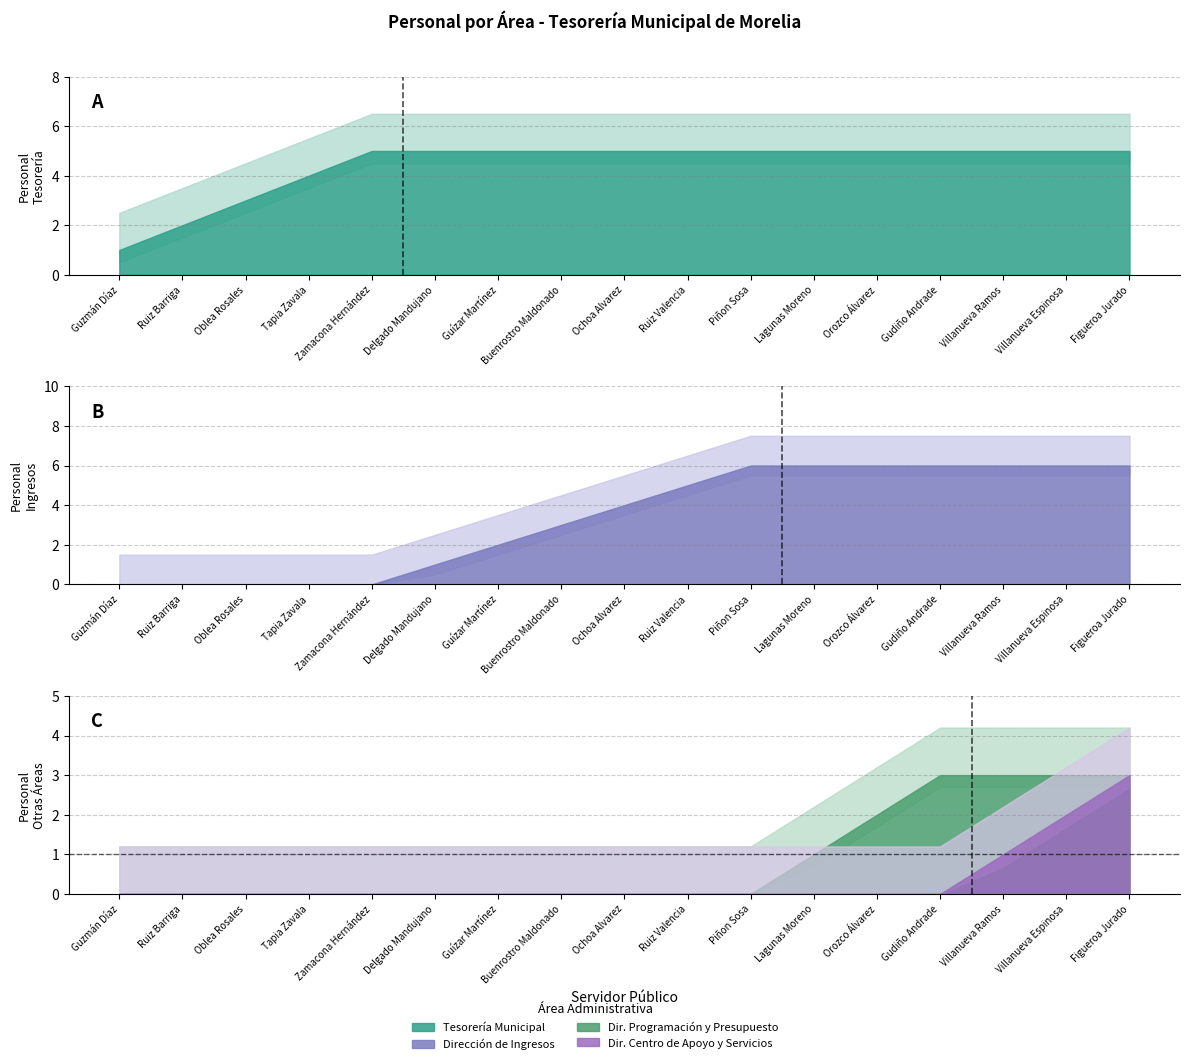

Which has a higher value, Zamacona Hernández or Villanueva Ramos?

Zamacona Hernández